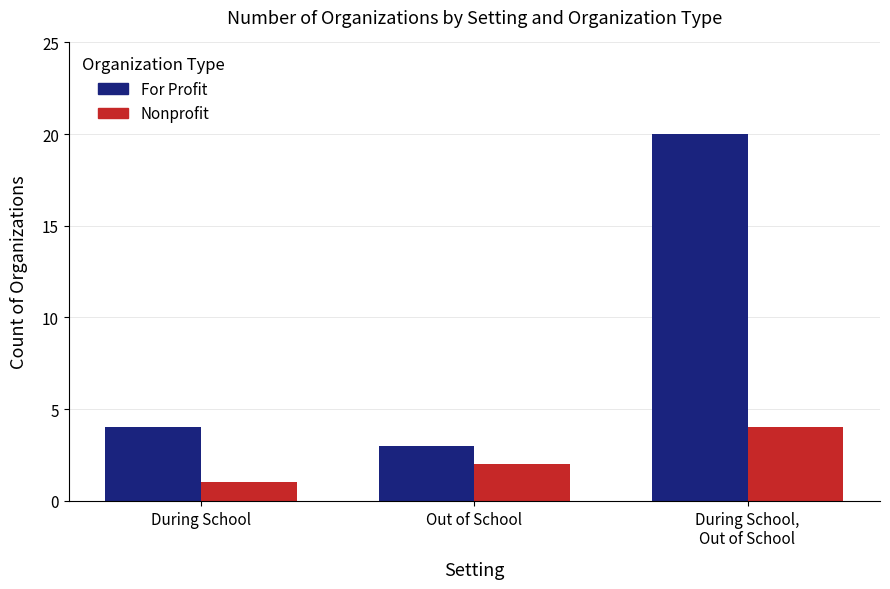

At how many categories does at least one series exceed 5?

1